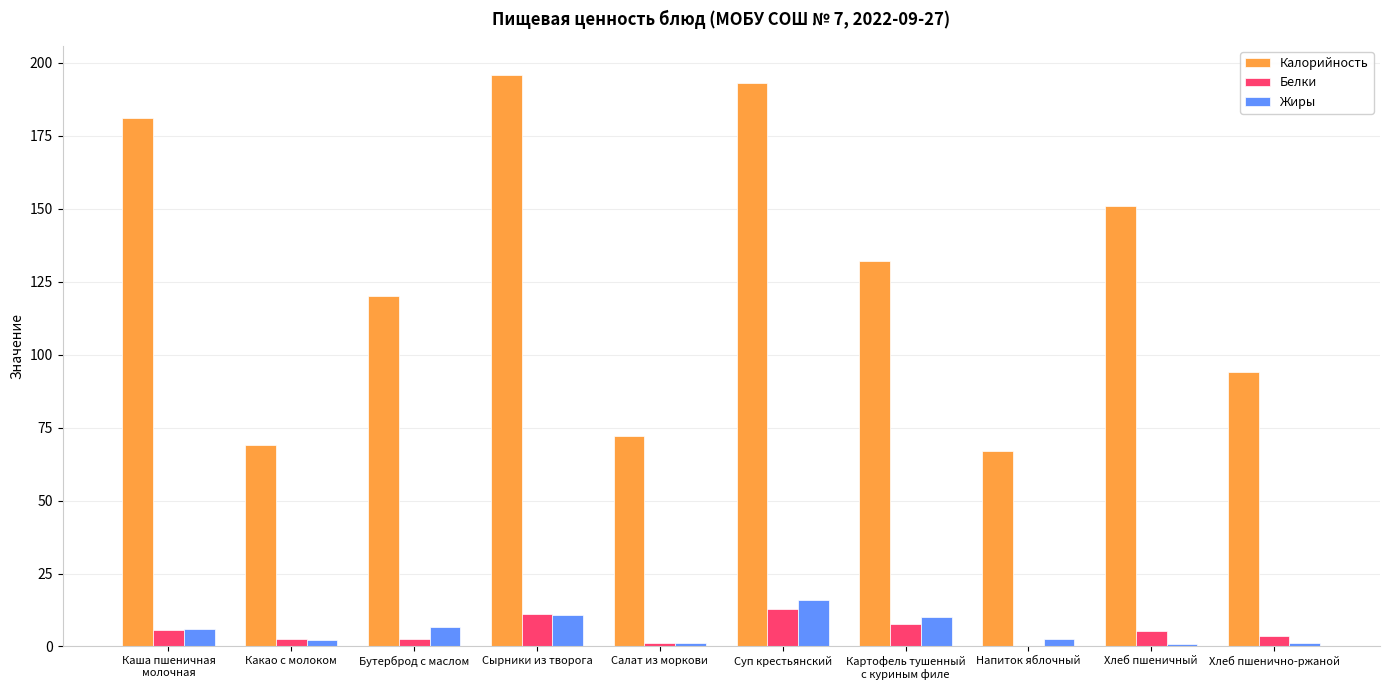

The Белки series shows 13.0 at Суп крестьянский. True or false?

True